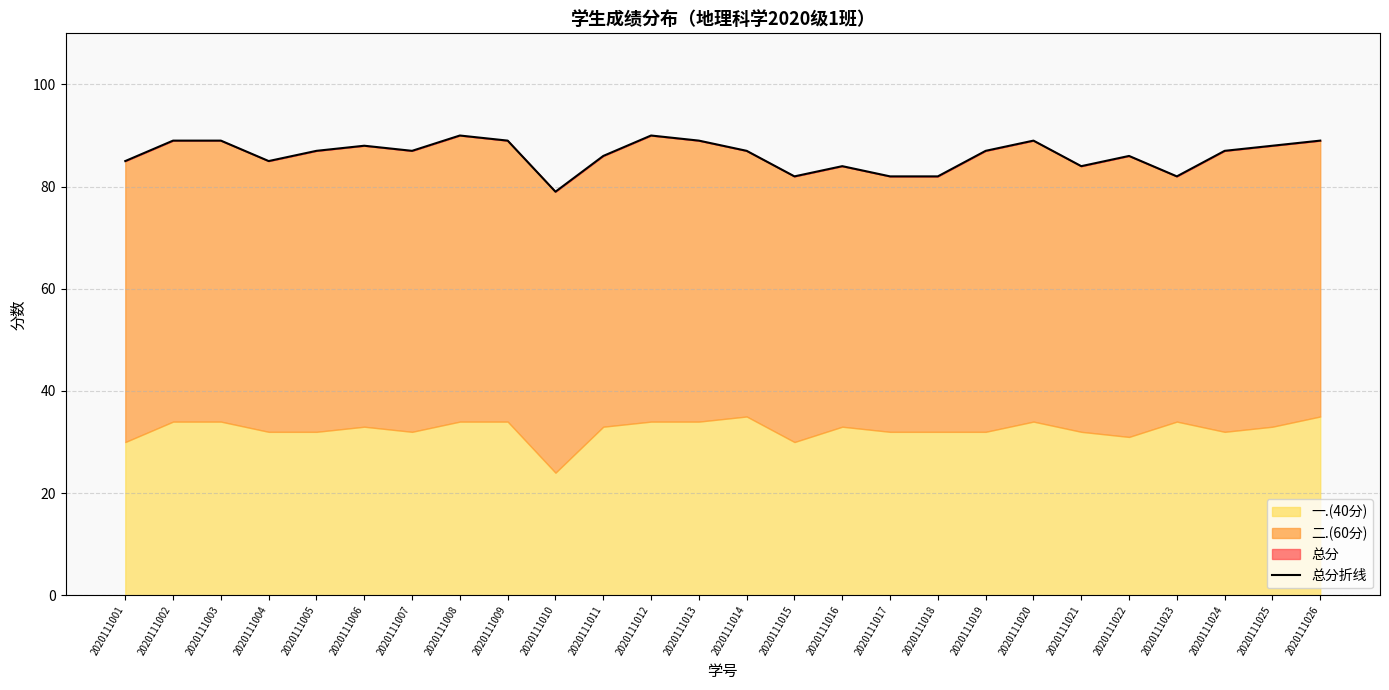

Where does the data first go above 87?

2020111002